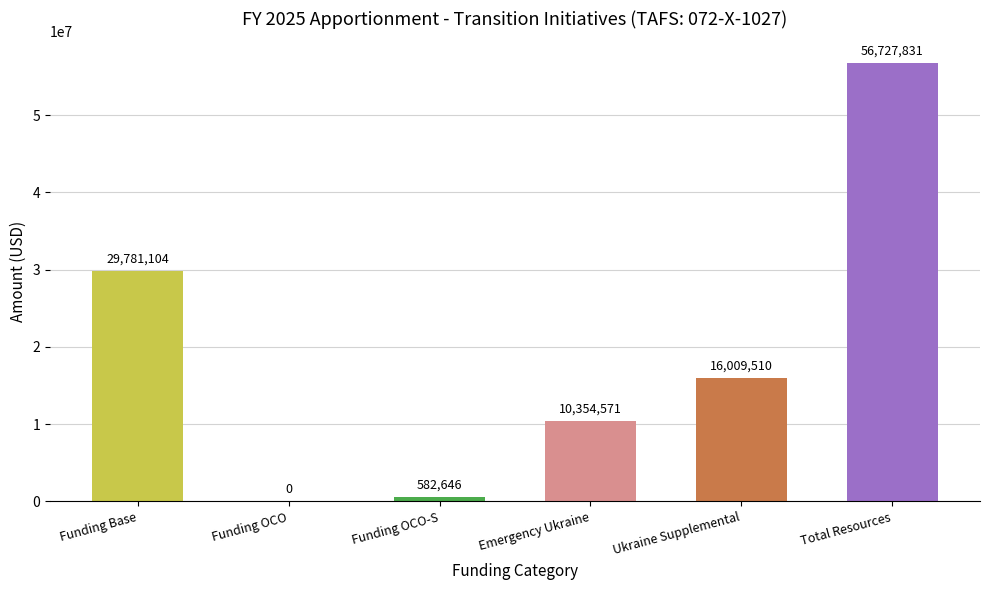

What value does the data have at Ukraine Supplemental?

16009510